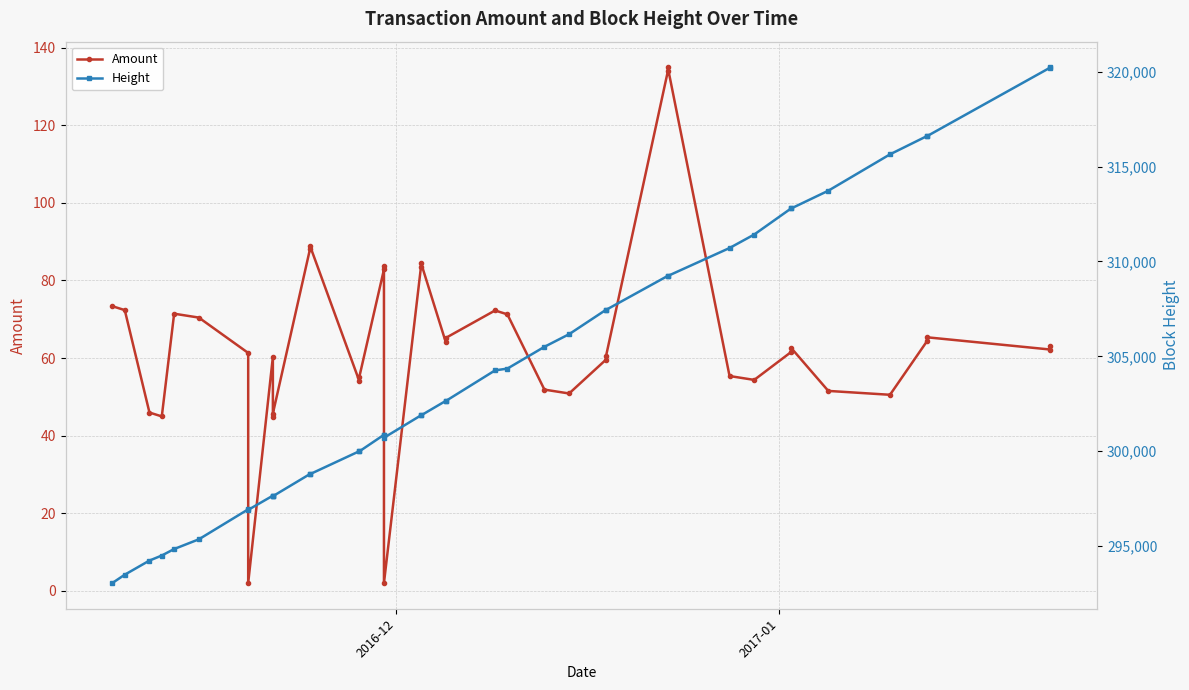

Rank the series by their average value, from highest to lowest.

Height, Amount